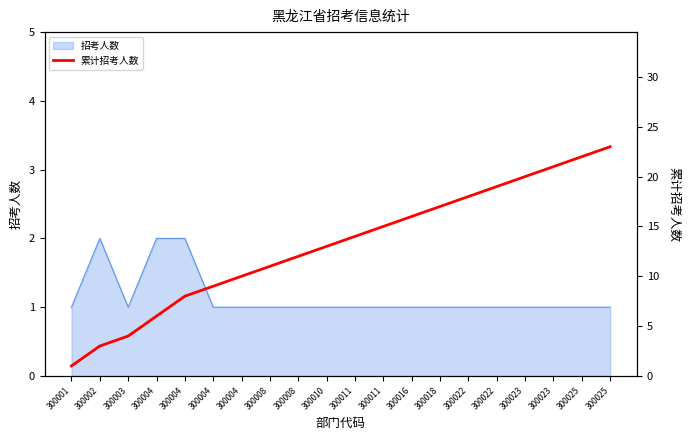

How many data points does each series have?

20